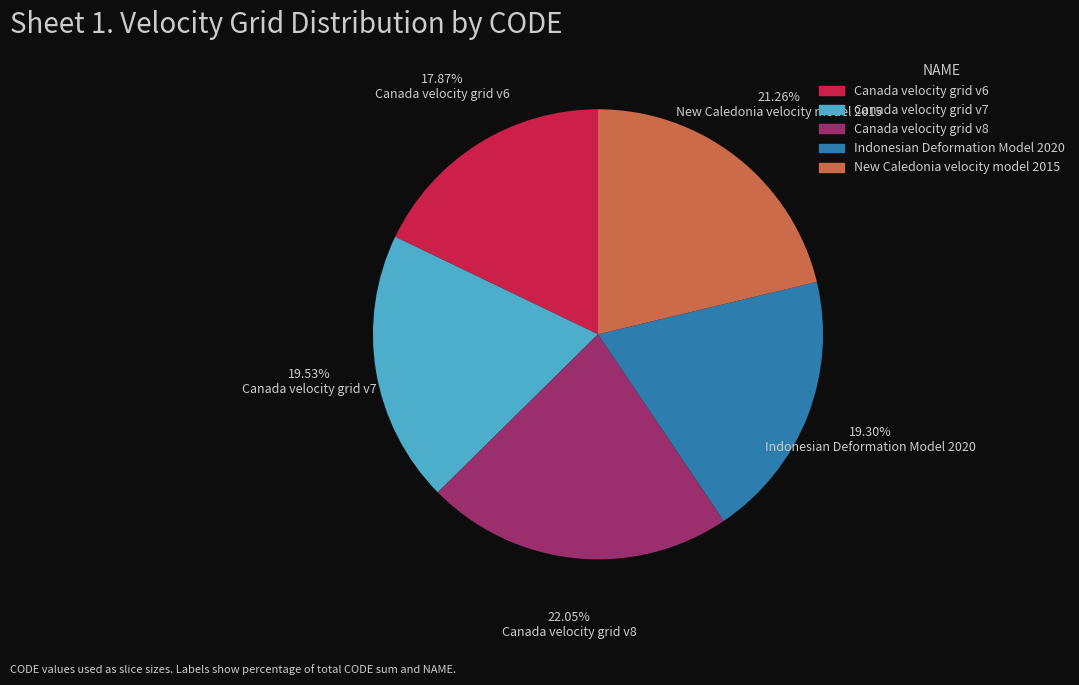

To the nearest percent, what is the combined percentage of New Caledonia velocity model 2015 and Indonesian Deformation Model 2020?

41%